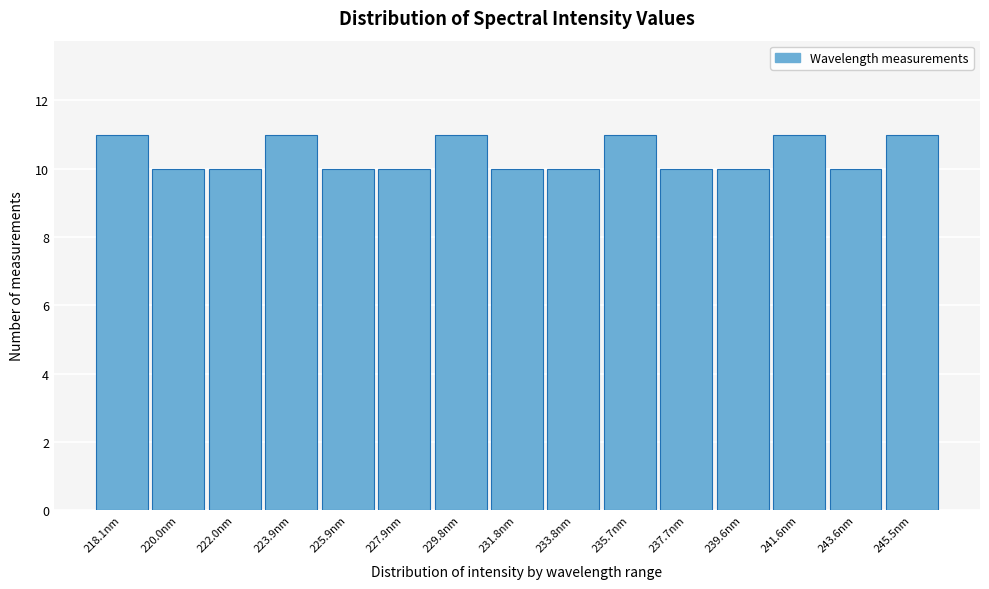

Reading right to left, extract all data points from this chart.

11	10	11	10	10	11	10	10	11	10	10	11	10	10	11